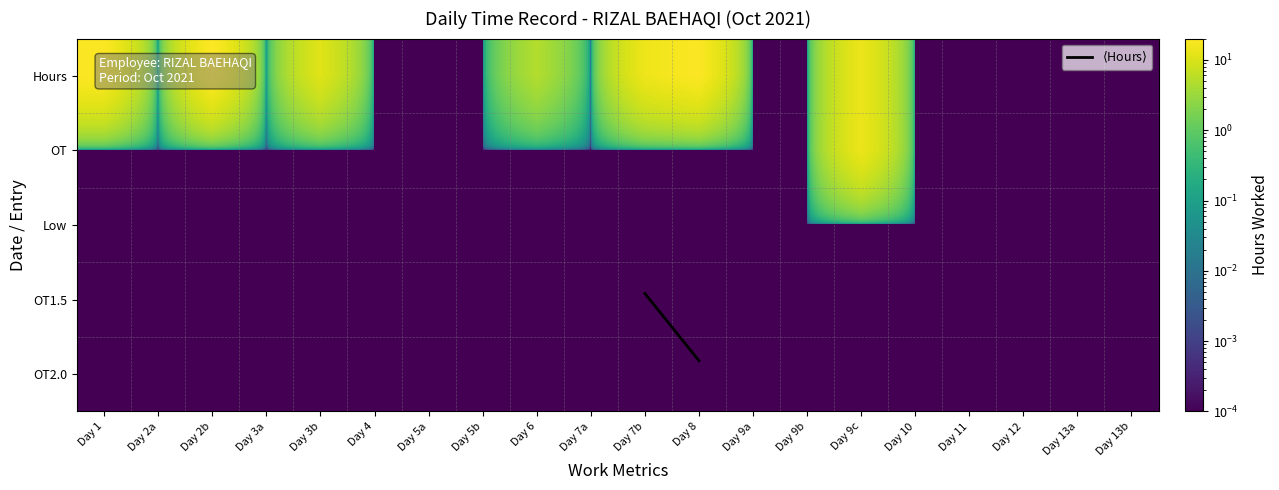

The $\langle$Hours$\rangle$ series shows 1.0 at Day 6. True or false?

True